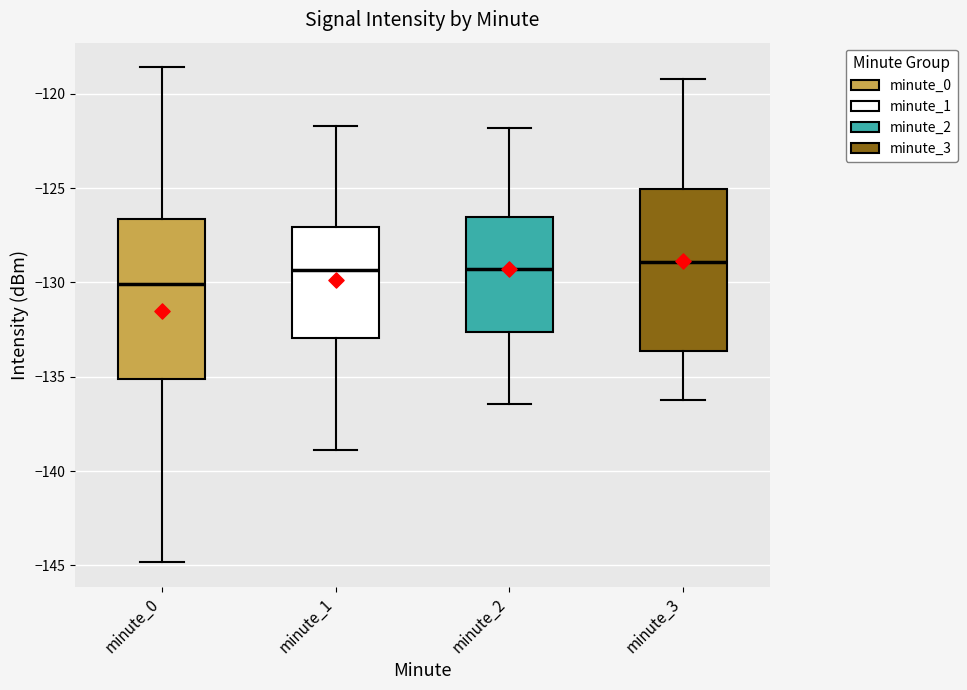

Which box's median line is the lowest?

minute_0